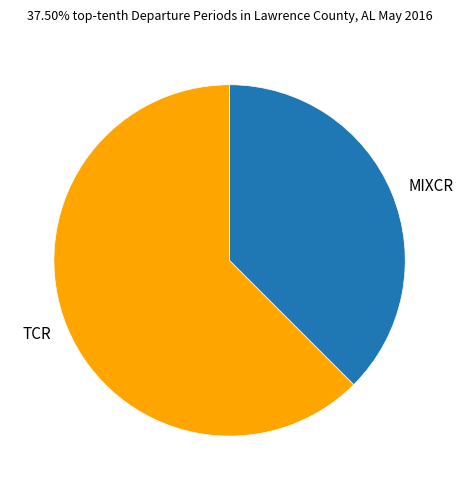

Which has a higher value, MIXCR or TCR?

TCR